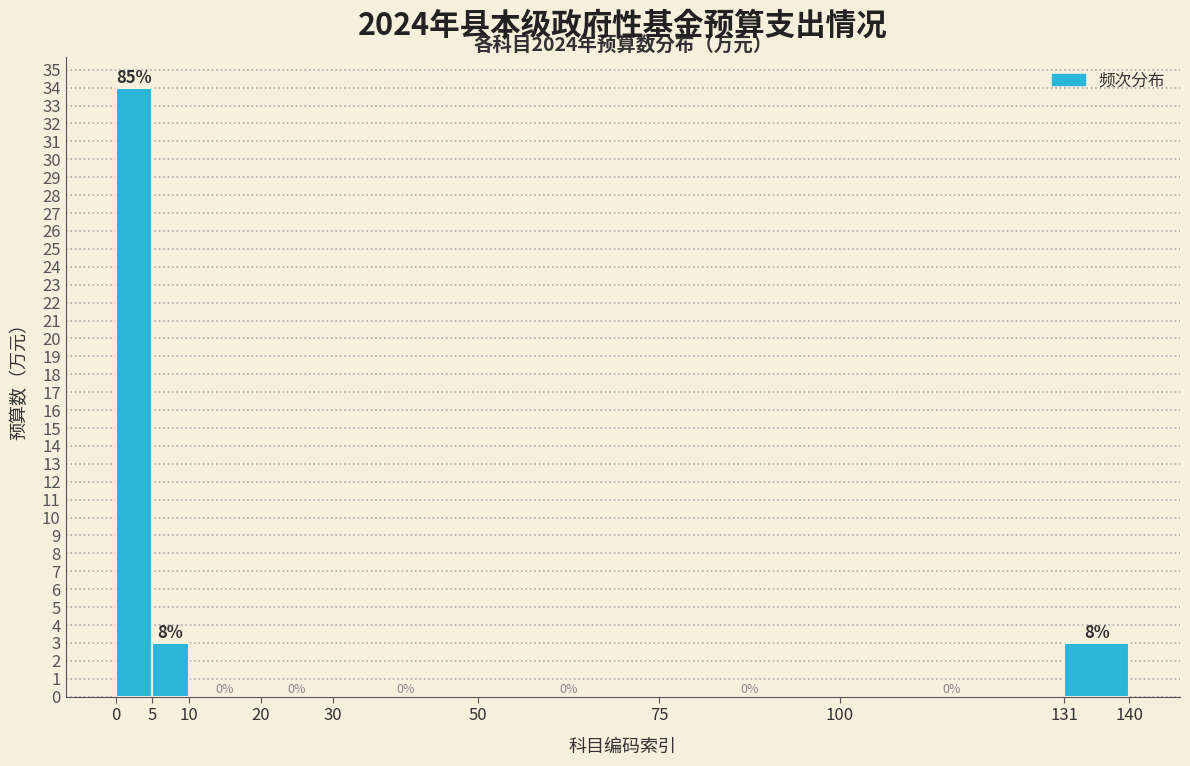

Which range on the x-axis has the tallest bar?

0 to 5